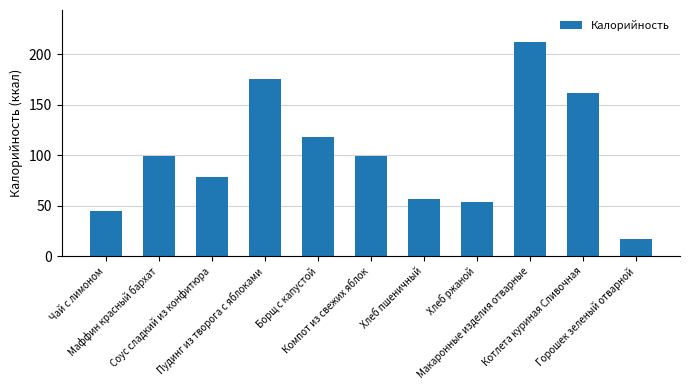

What is the average value?

101